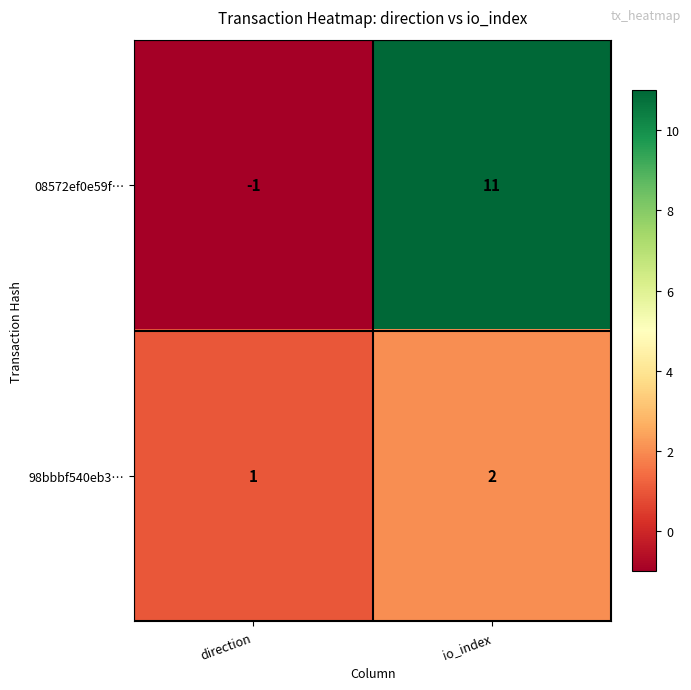

What is the greatest value displayed?

11